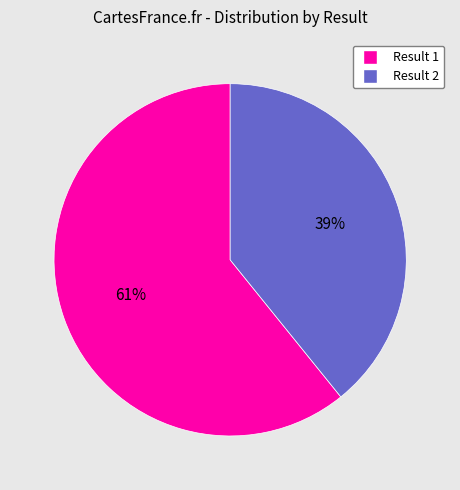

To the nearest percent, what portion does Result 1 represent?

61%